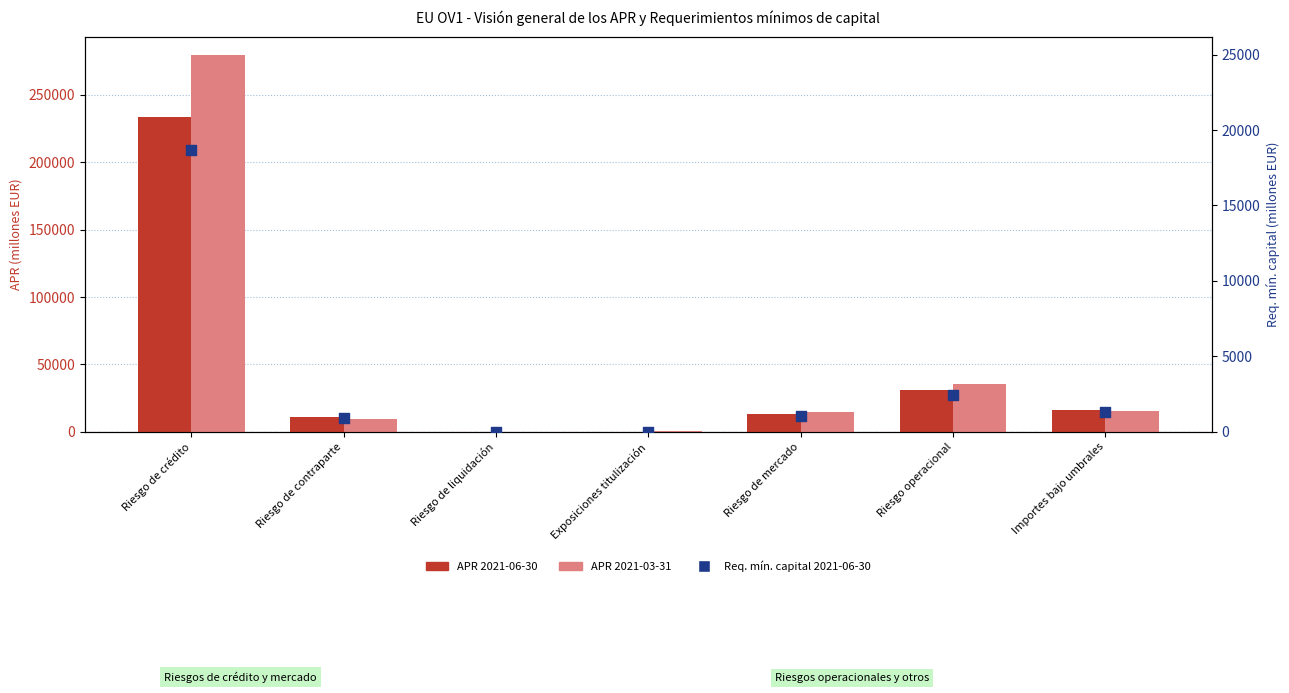

At how many categories does at least one series exceed 25988?

2